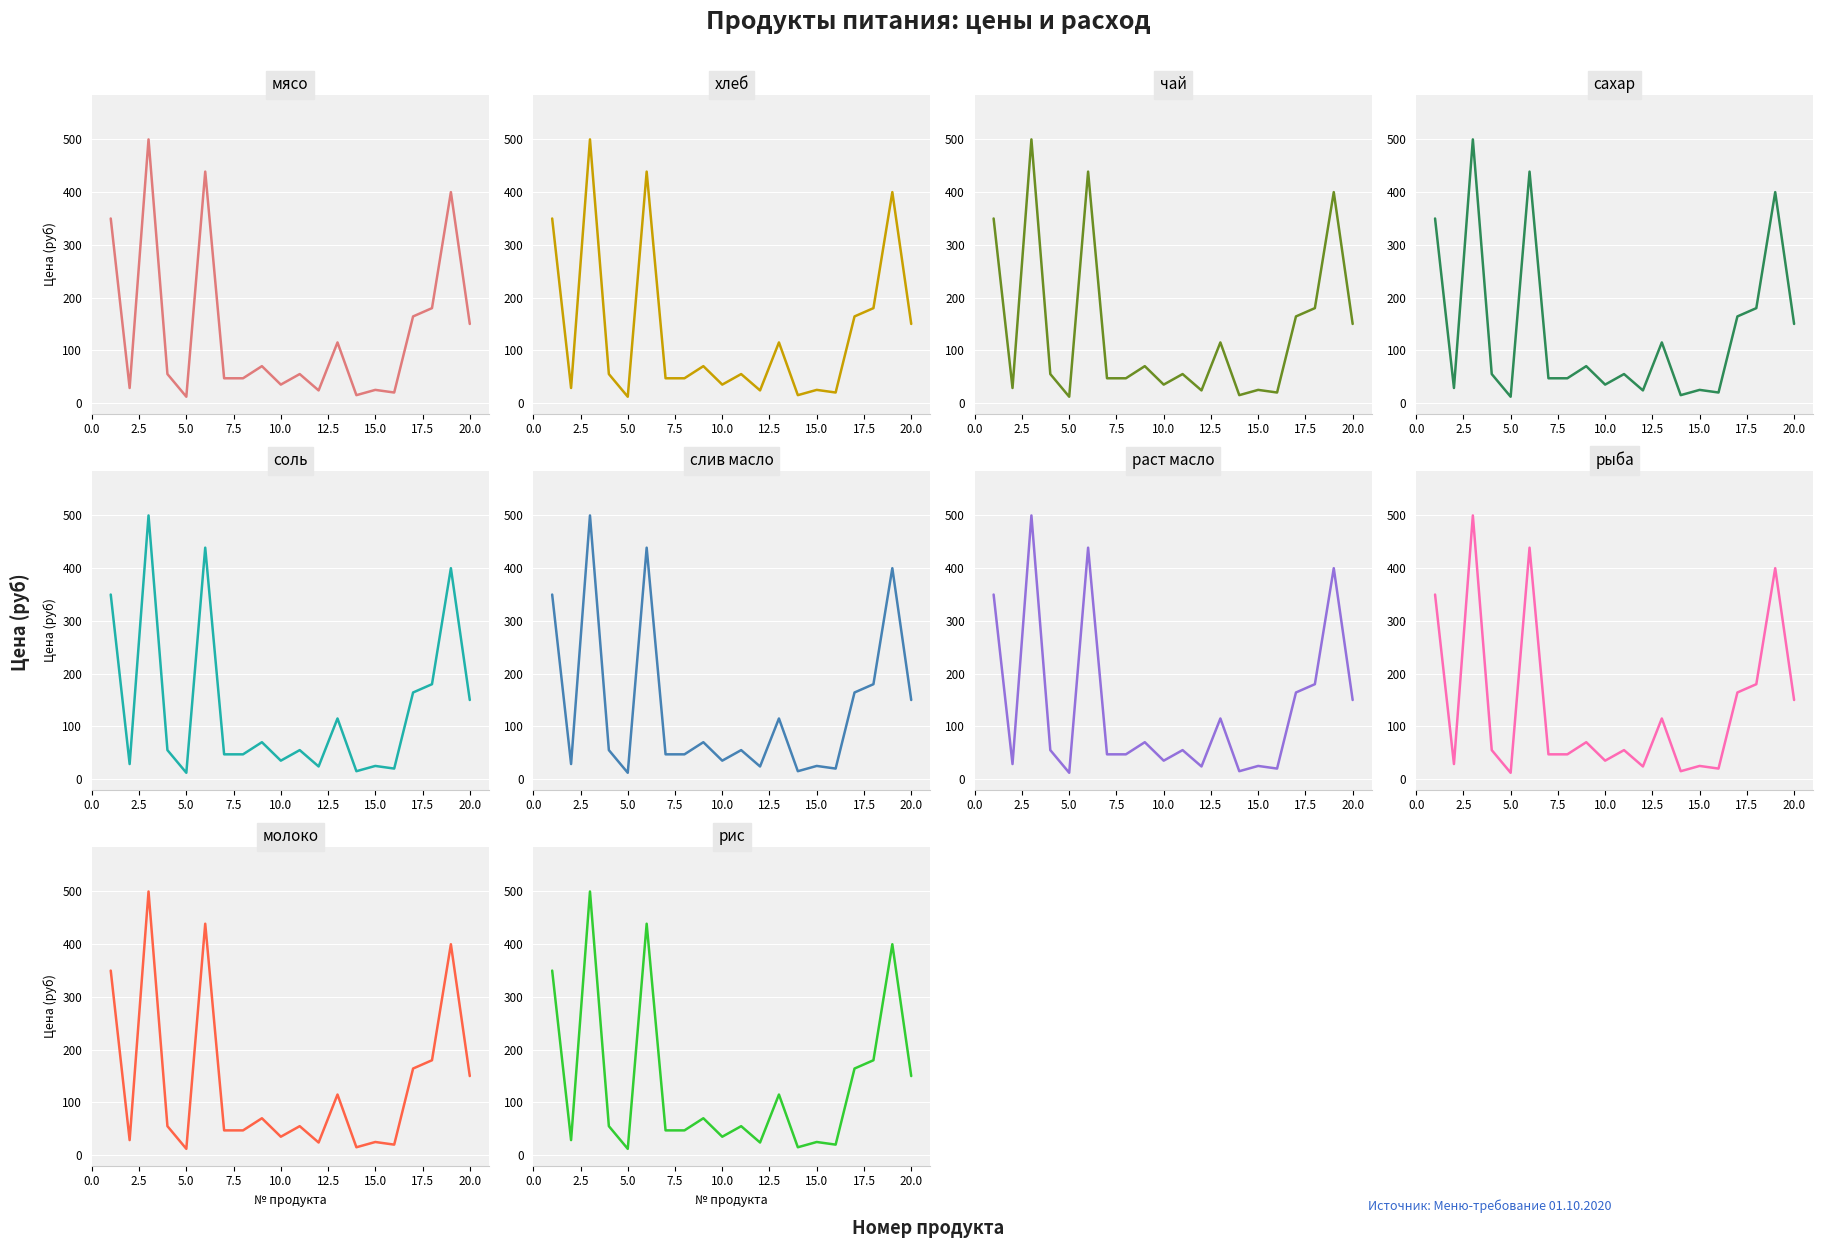

How many data points are less than 55?

9